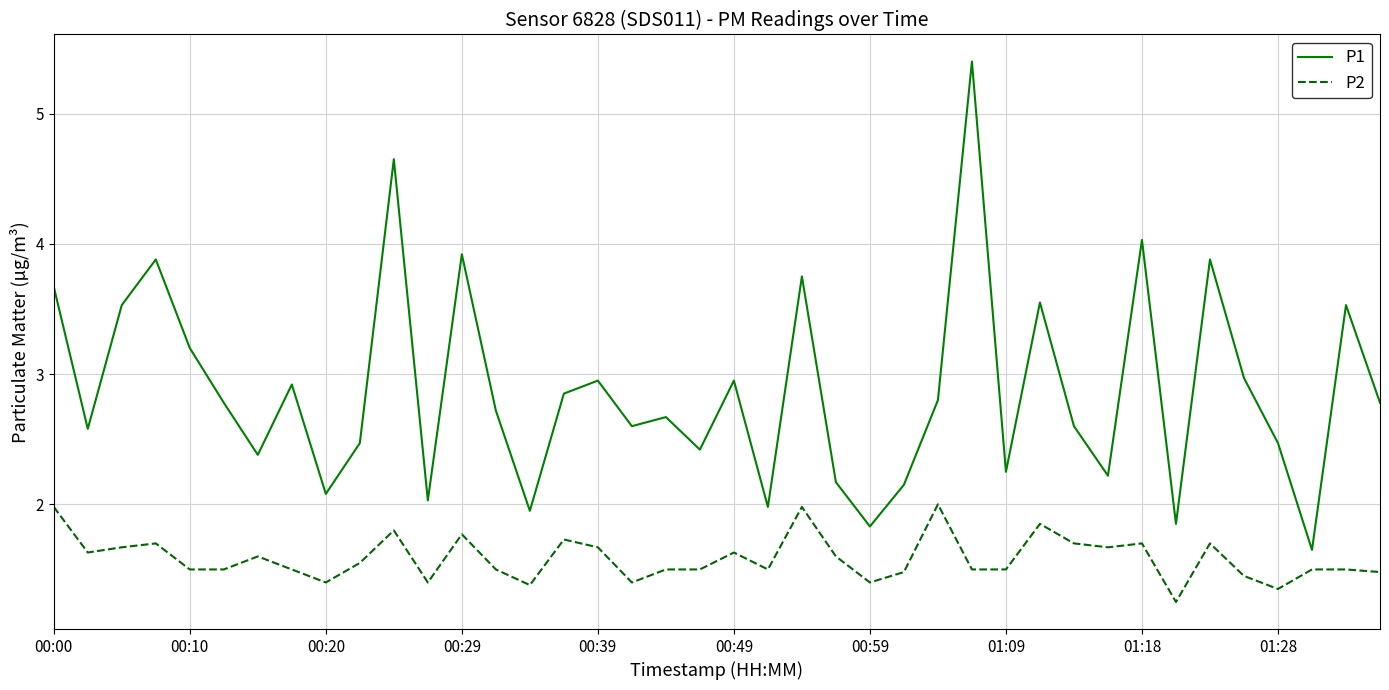

True or false: P2 and P1 intersect in this chart.

False